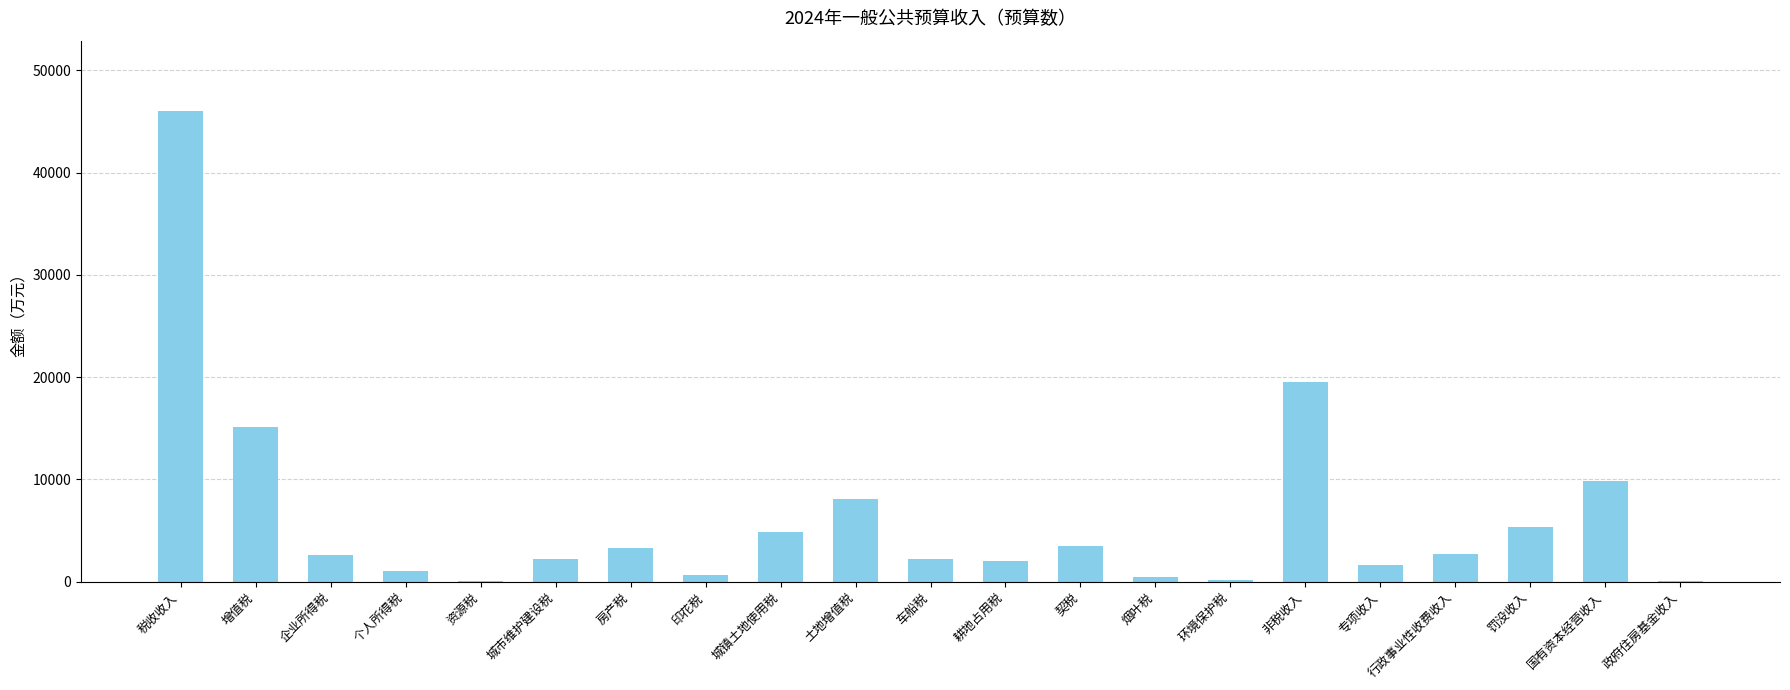

Is it true that the value at 契税 is 5649?

False